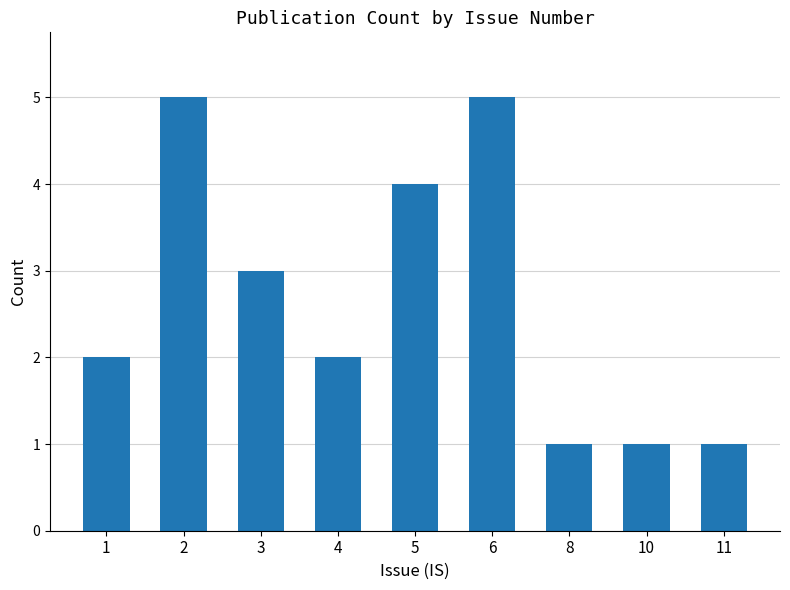

What is the greatest value displayed?

5